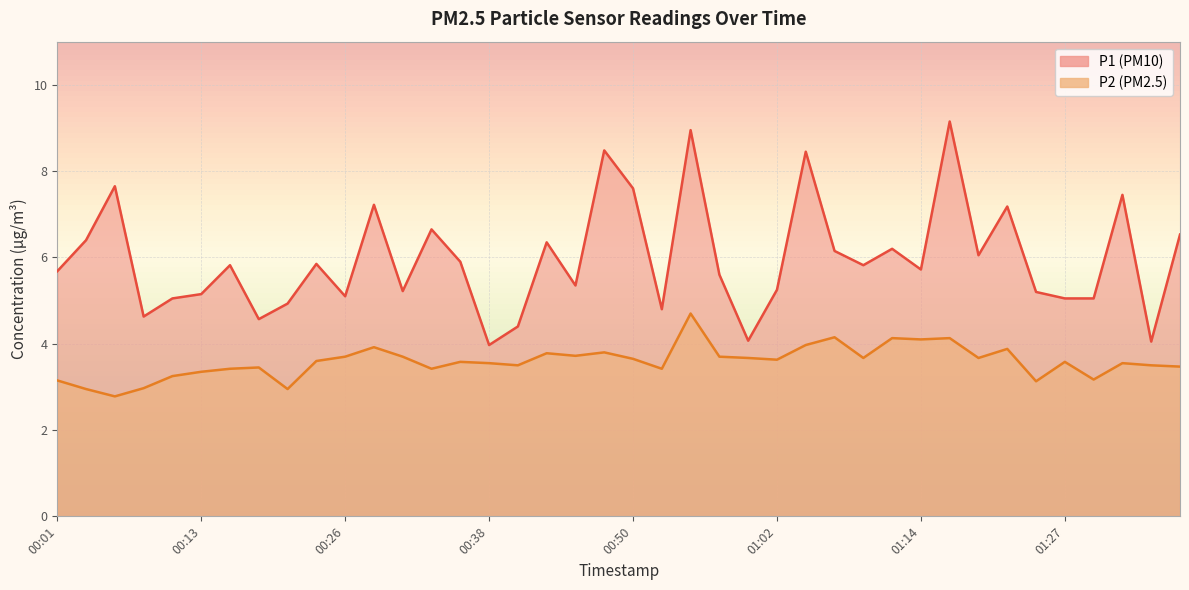

True or false: P1 and P2 intersect in this chart.

False